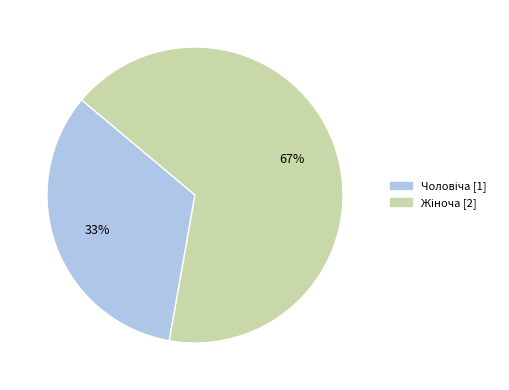

Does any single category account for the majority?

Yes